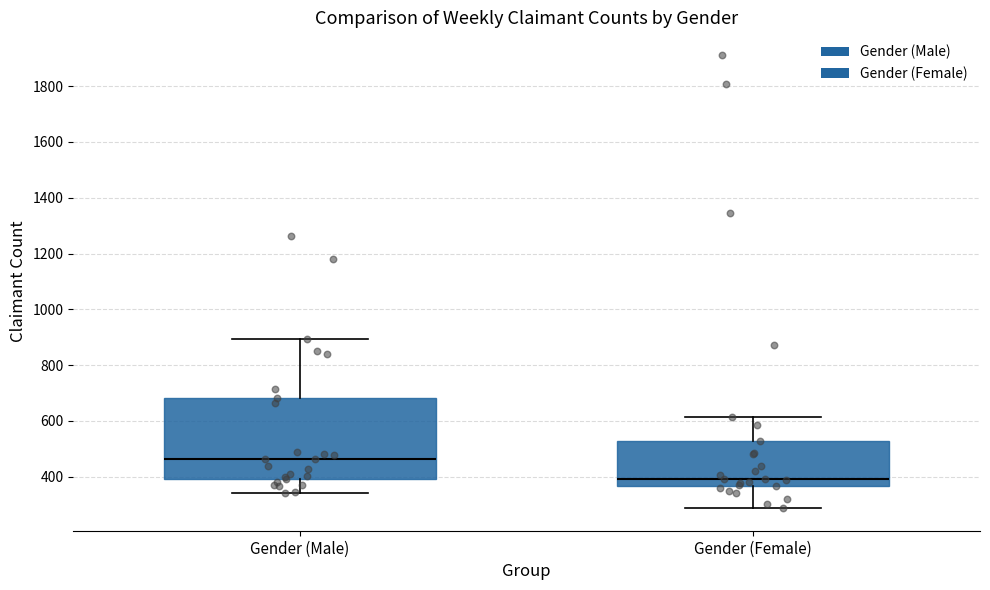

Reading left to right, read every box against the y-axis: the position of its median line, the range the box covers, and the ends of its whiskers. The values are not printed on the chart, so give them approximately, as read against the axis.

Gender (Male): median 460, box 400 to 680, whiskers 340 to 900
Gender (Female): median 400, box 360 to 520, whiskers 280 to 620